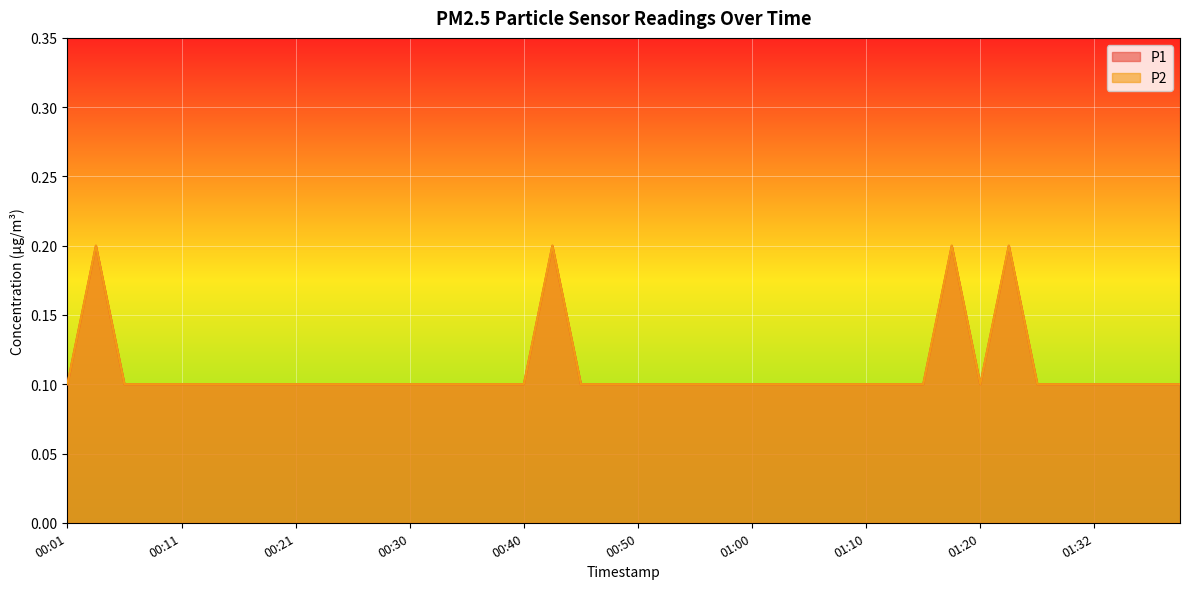

At how many categories does at least one series exceed 0?

40